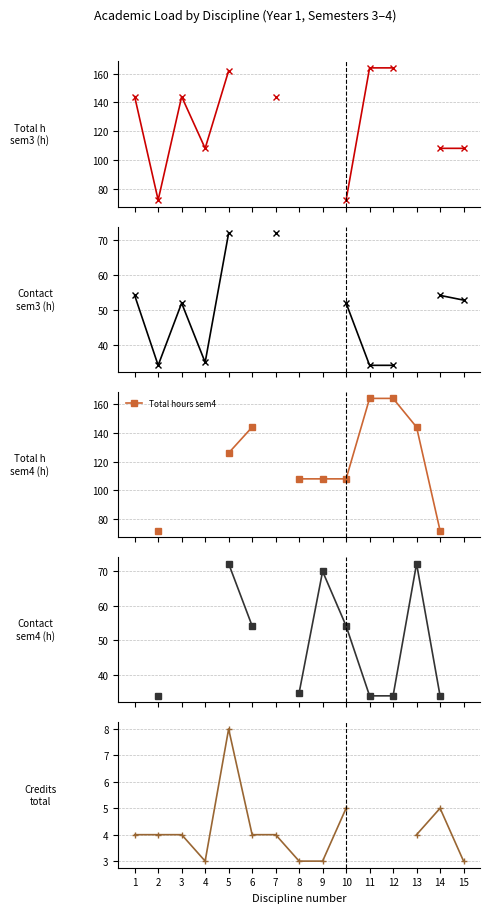

Is the value of Total hours sem3 at 1 greater than the value of Contact sem3 at 12?

Yes